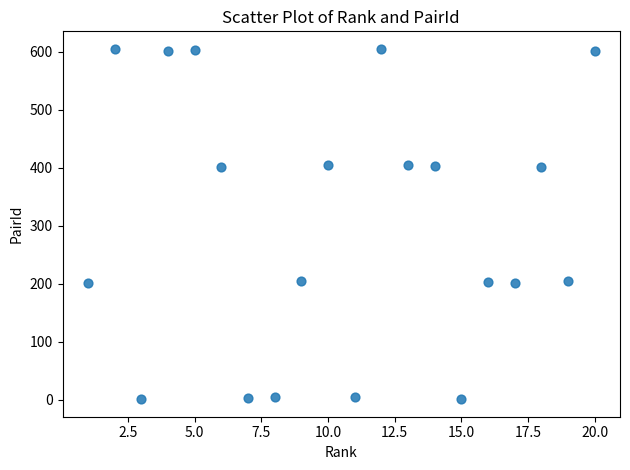

What is the range of Y values (max minus min)?

604